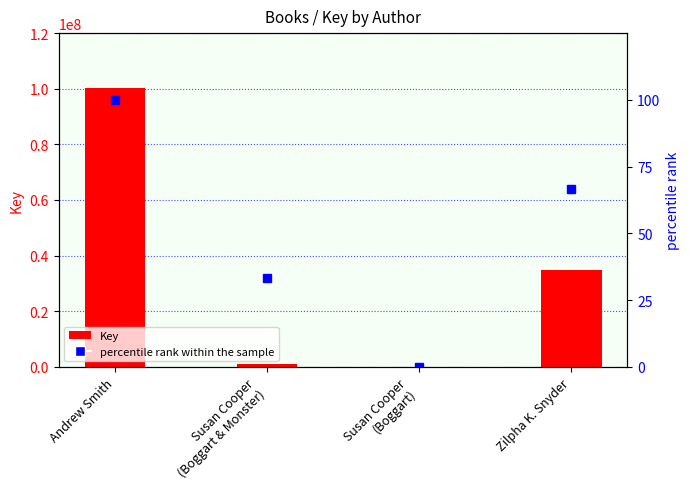

How many groups of bars are there?

4